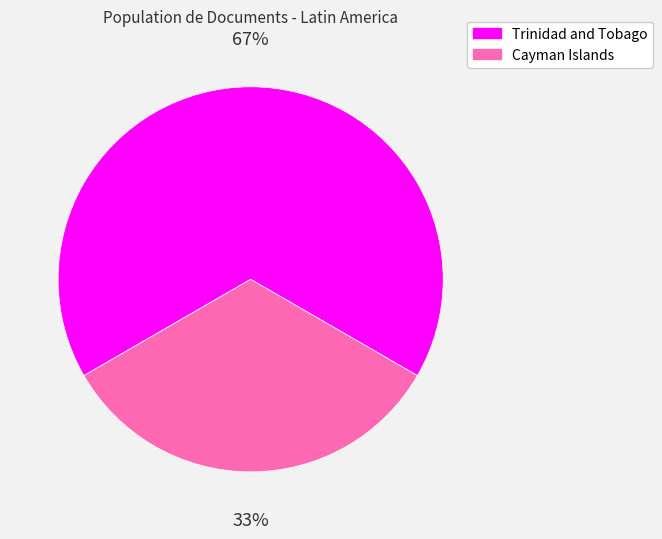

Does Cayman Islands represent more than half of the total?

No